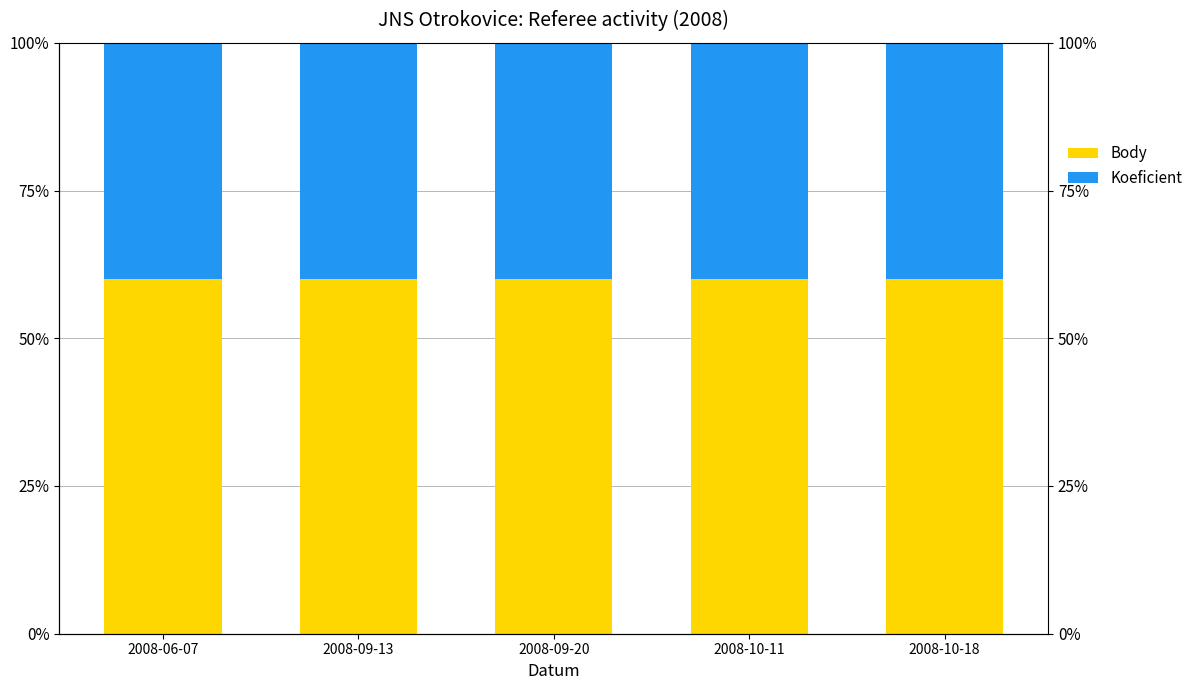

Reading left to right, list all the values displayed in this chart.

Body: 60	60	60	60	60
Koeficient: 40	40	40	40	40